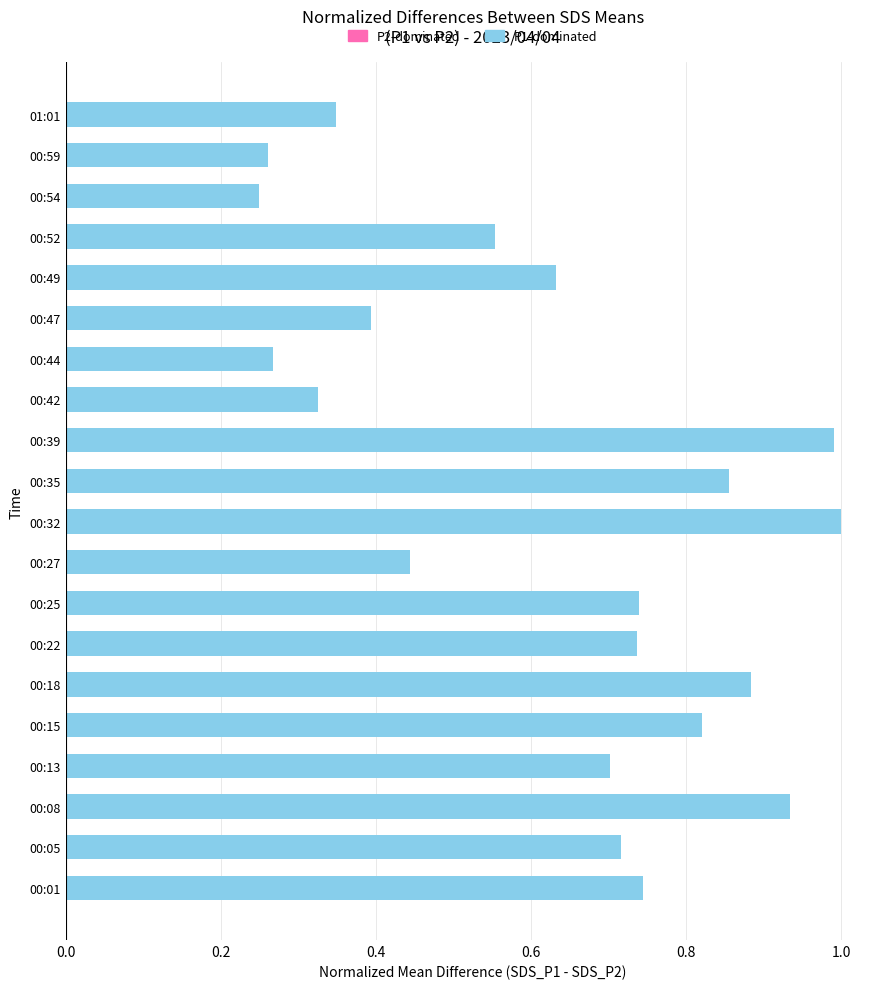

What is the change in value from 00:15 to 00:52?

-0.3